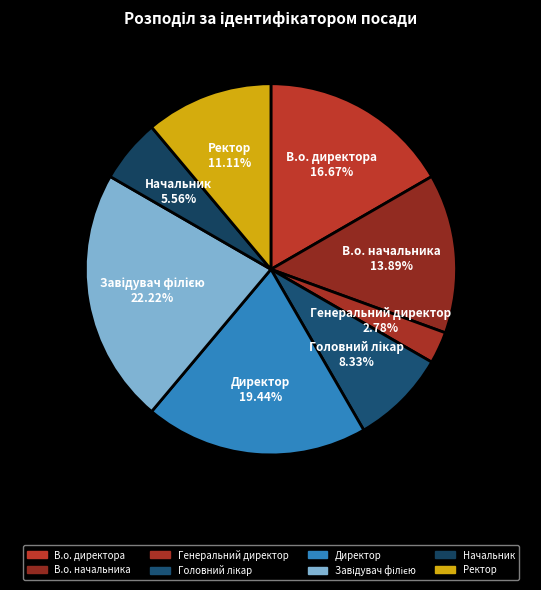

Count the number of slices in the pie.

8